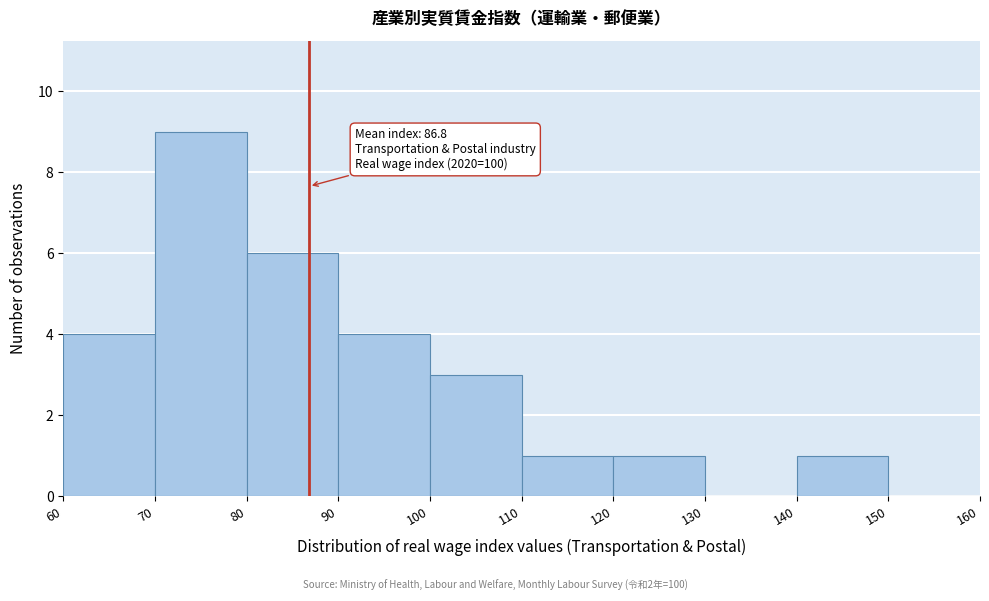

Over which range of the x-axis is the bar tallest?

70 to 80